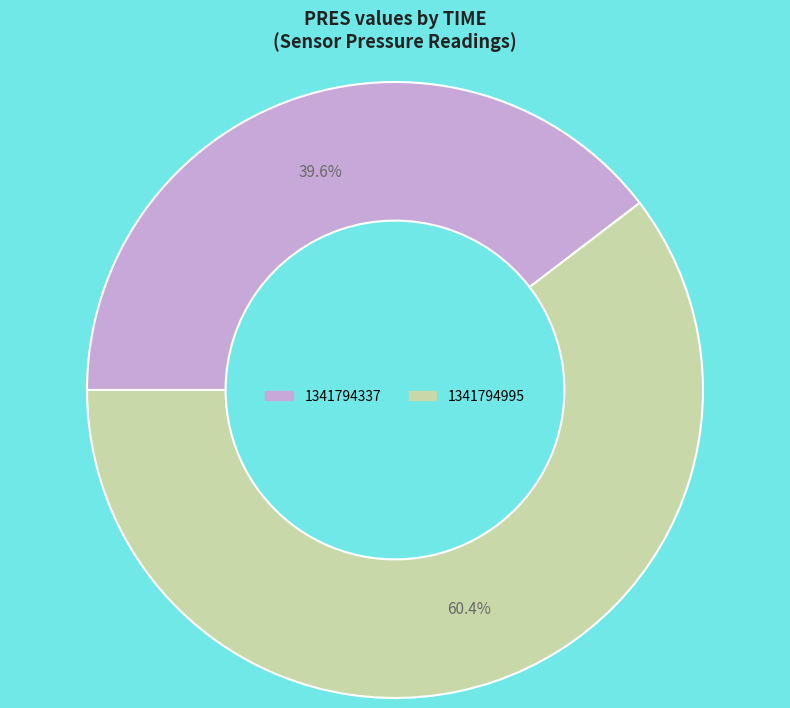

To the nearest percent, what portion does 1341794337 represent?

40%